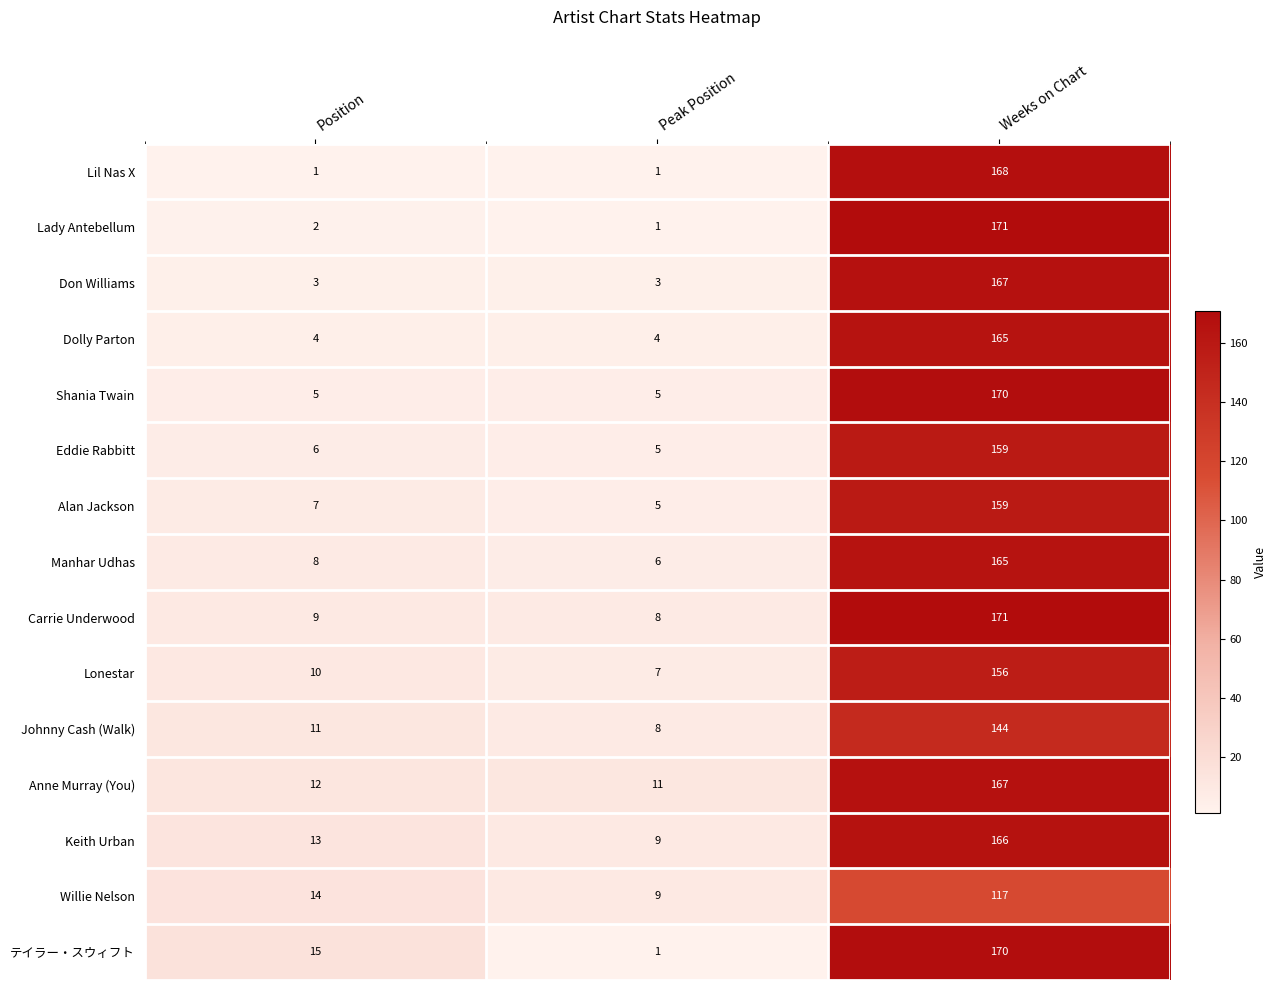

Which label corresponds to the largest value in the chart?

Weeks on Chart